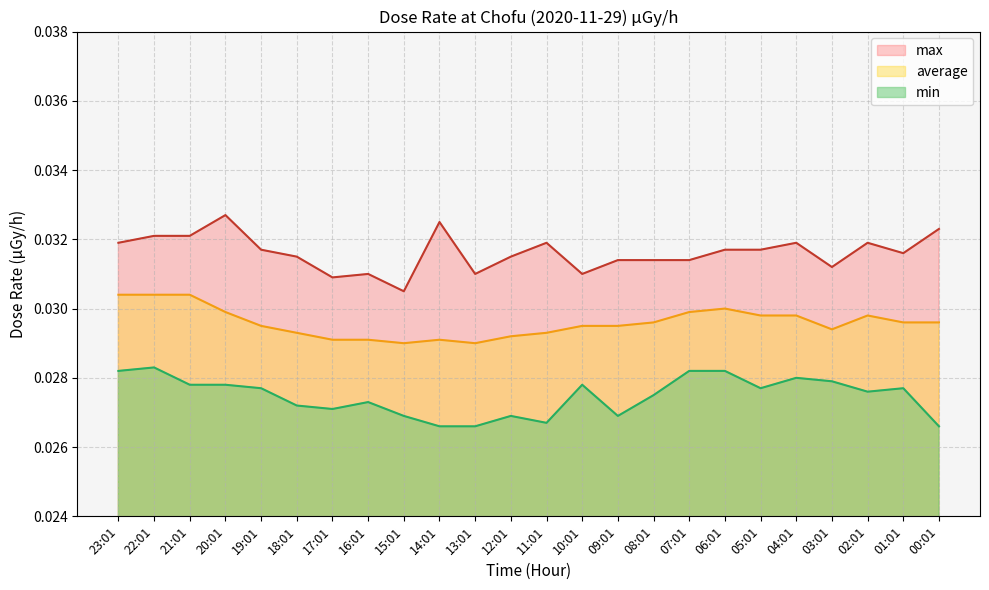

At 16:01, list the series in order from largest to smallest.

max, average, min